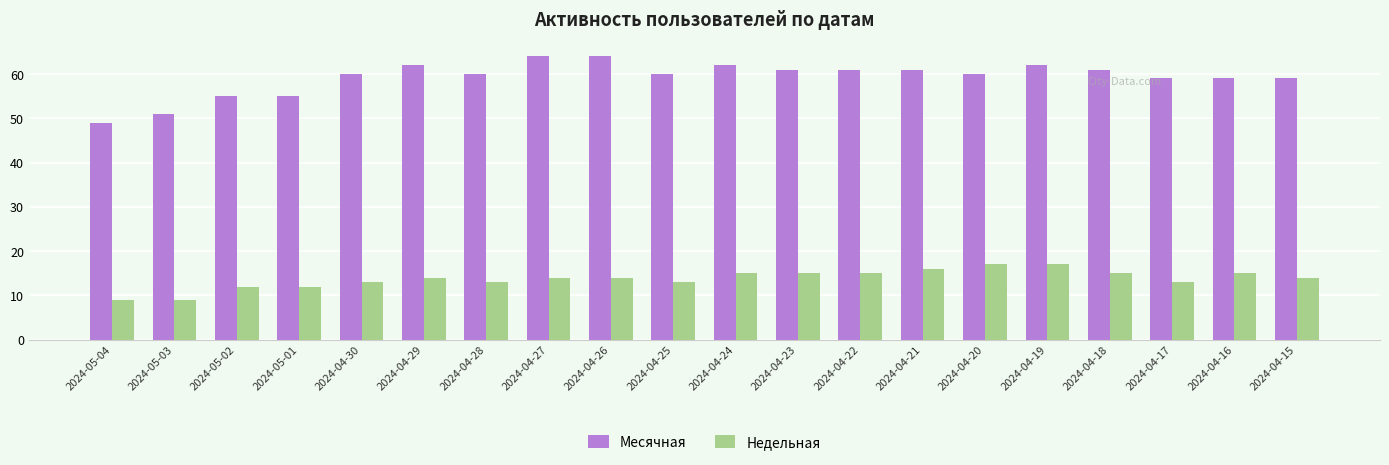

What are all the series names shown in the legend?

Месячная, Недельная